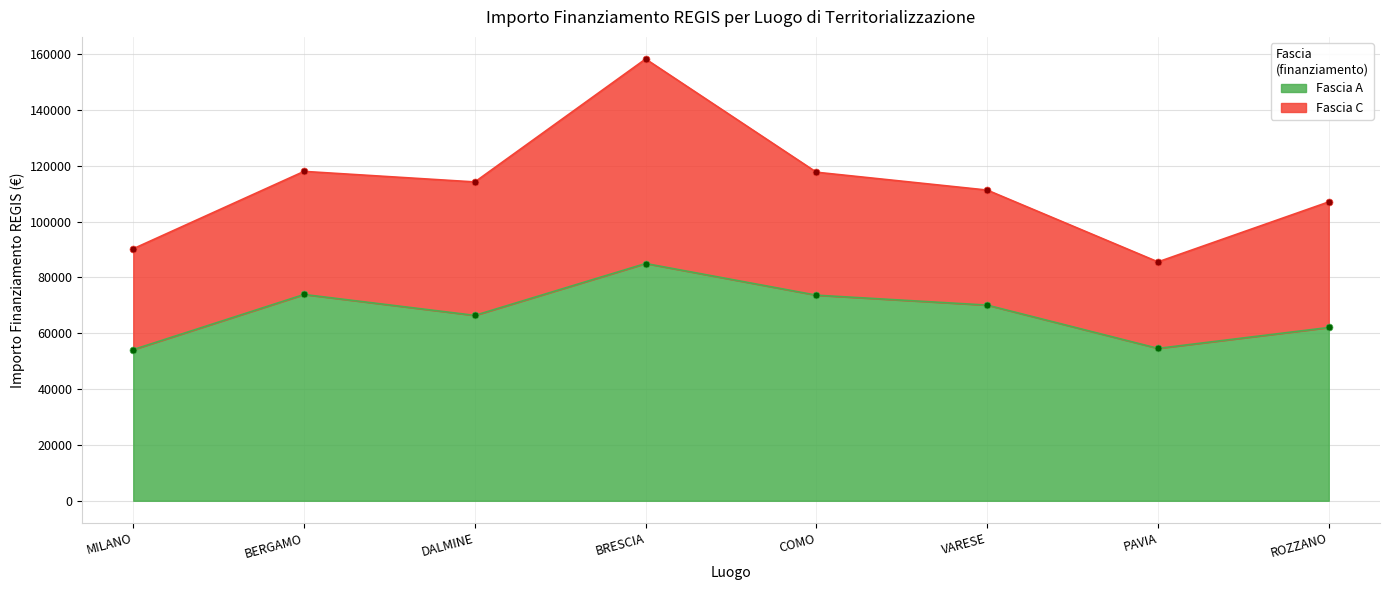

At which category does the data reach its first local peak?

BERGAMO